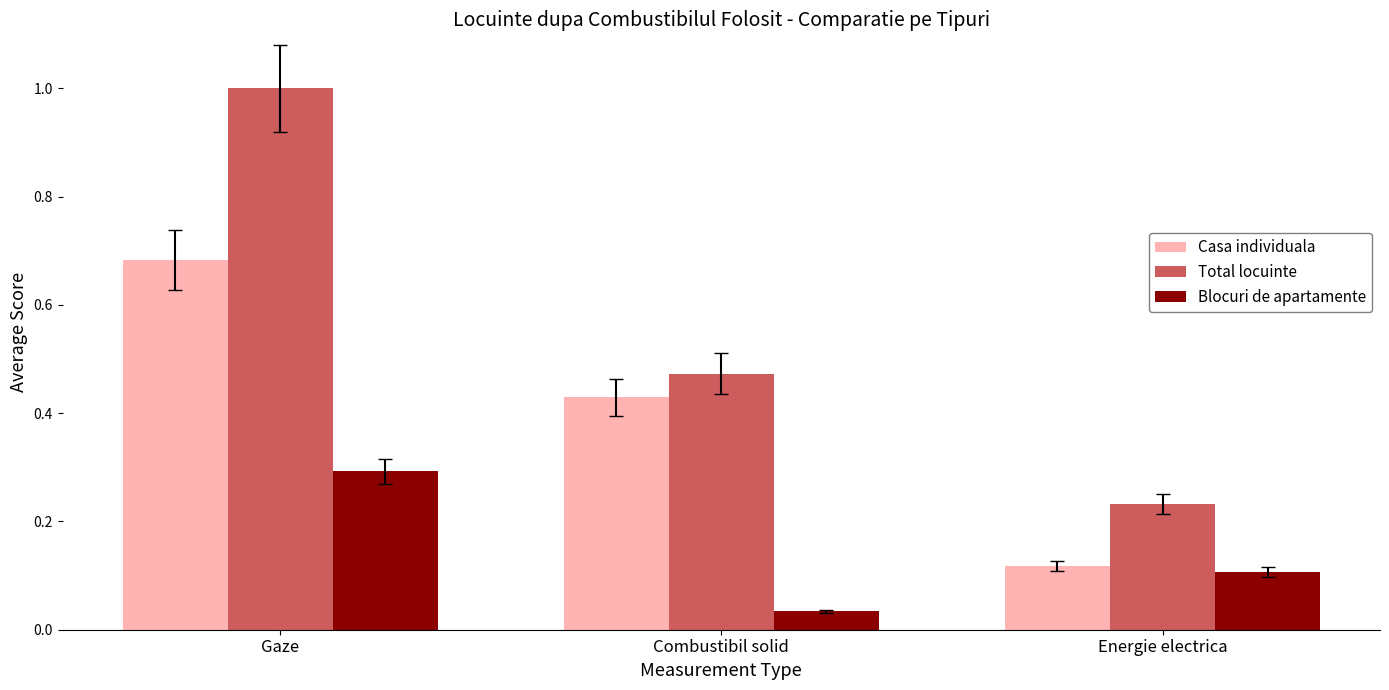

Which category has the lowest value in the Total locuinte series?

Energie electrica